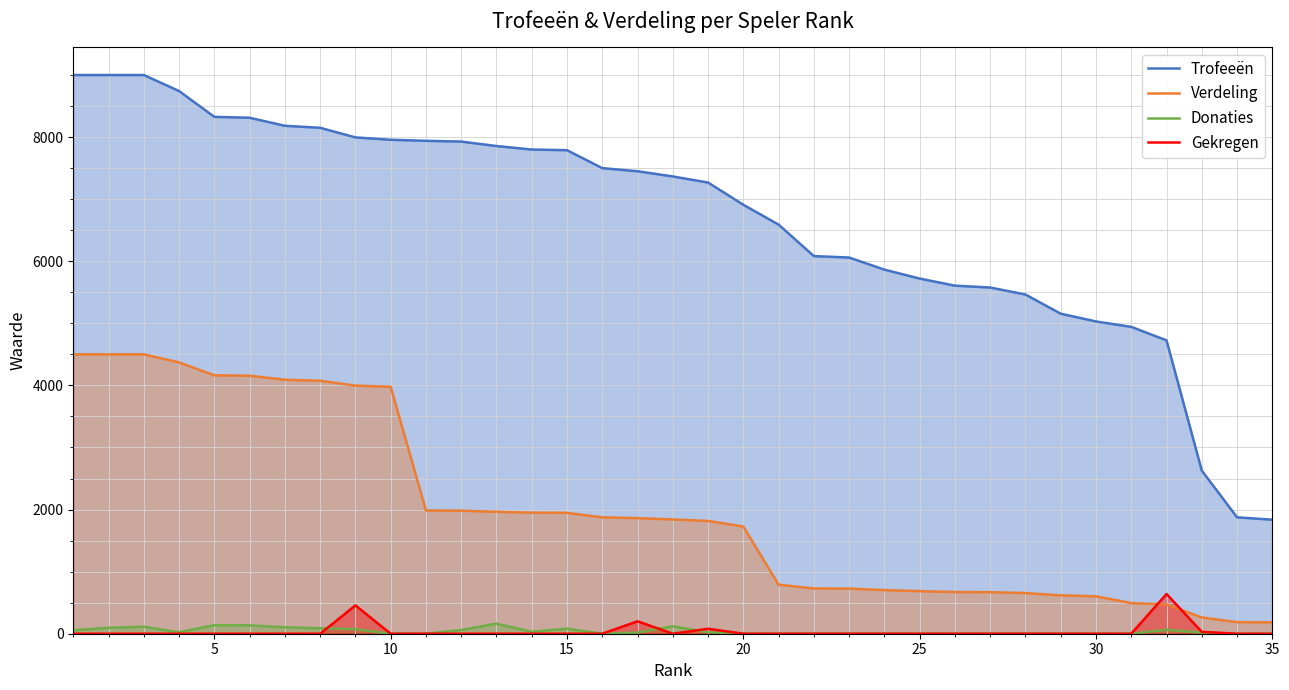

What is the sum of all Gekregen values?

1406